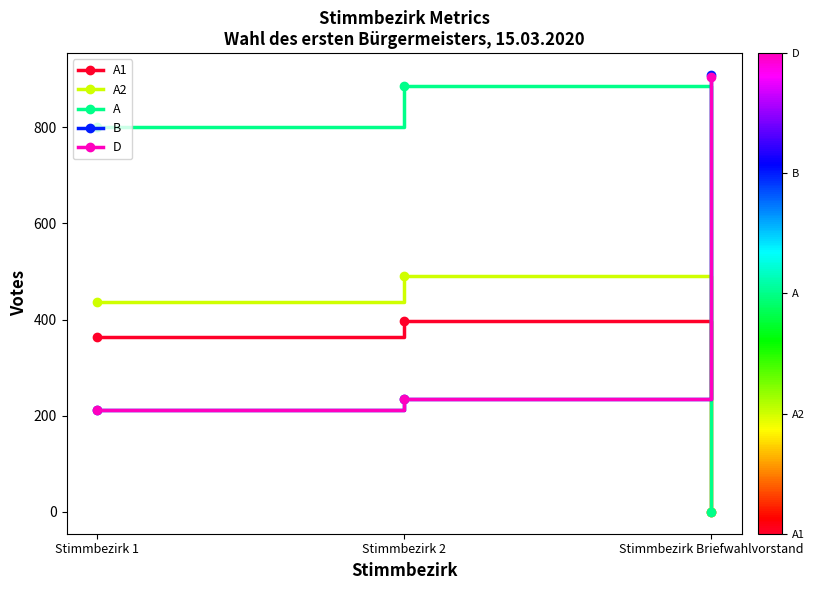

Which series changed the most between Stimmbezirk 2 and Stimmbezirk Briefwahlvorstand?

A